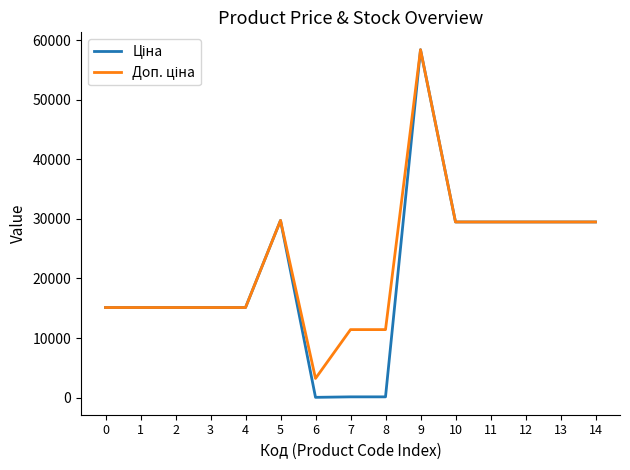

What is the greatest value displayed?

58426.5